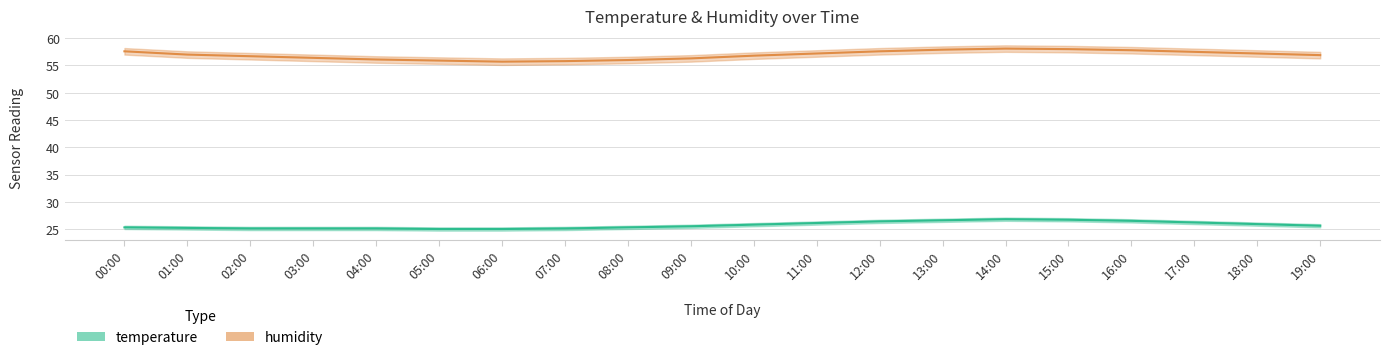

True or false: temperature_upper has more than 0 points higher than both neighbors.

True